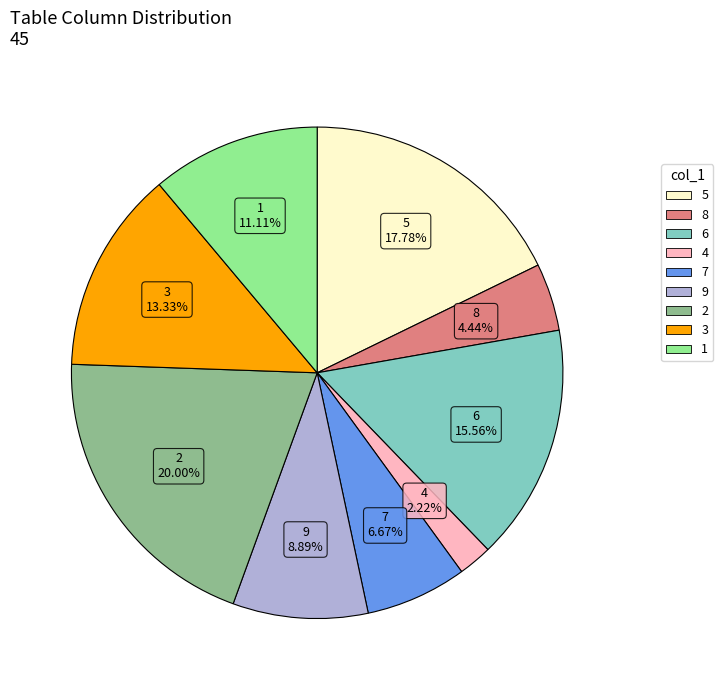

Is there any slice that represents more than half of the pie?

No